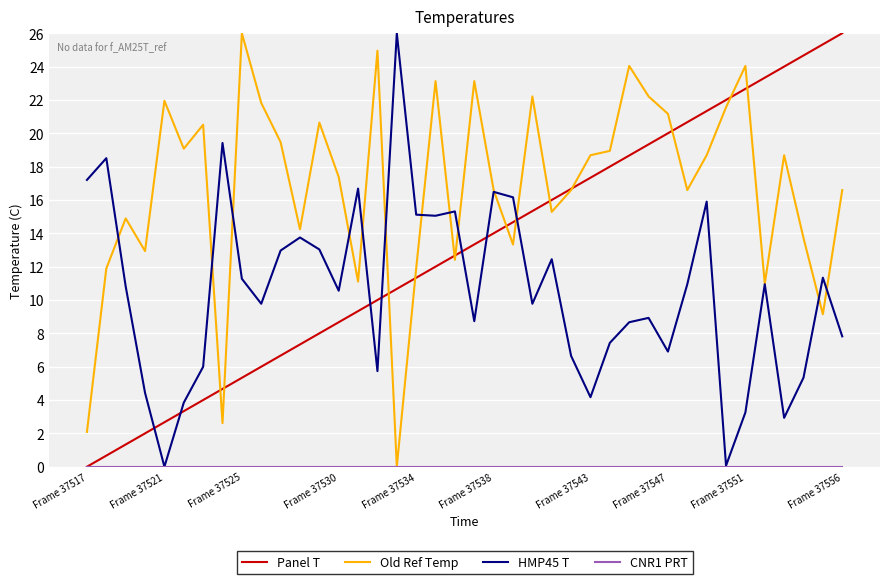

True or false: HMP45 T and Panel T intersect in this chart.

True